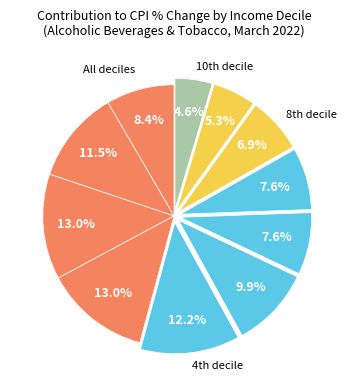

Rank the categories by value from lowest to highest.

10th decile, 9th decile, 8th decile, 6th decile, 7th decile, All deciles, 5th decile, 1st decile, 4th decile, 2nd decile, 3rd decile